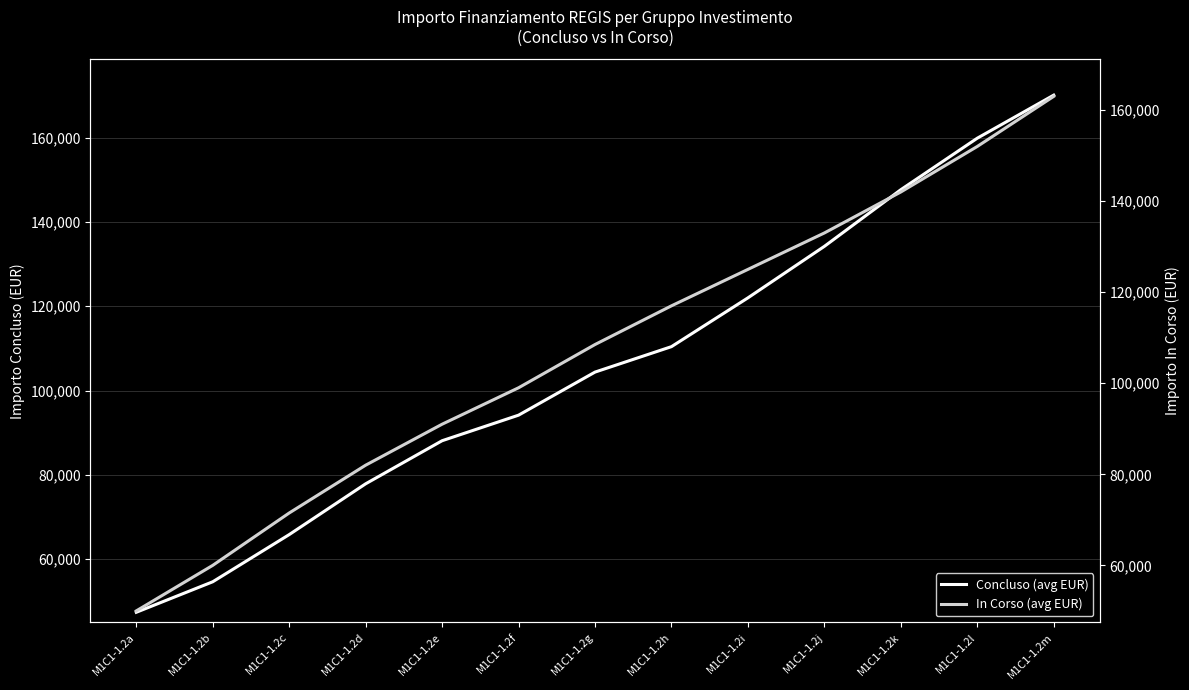

Which series has the largest range (max minus min)?

Concluso (avg EUR)